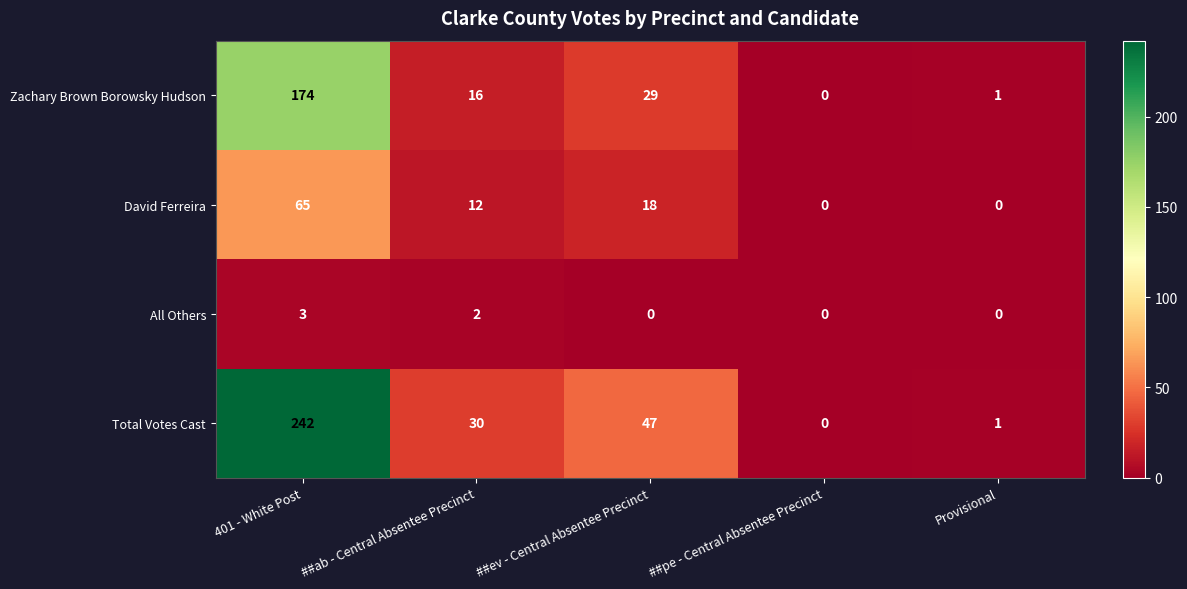

How many data points does each series have?

5